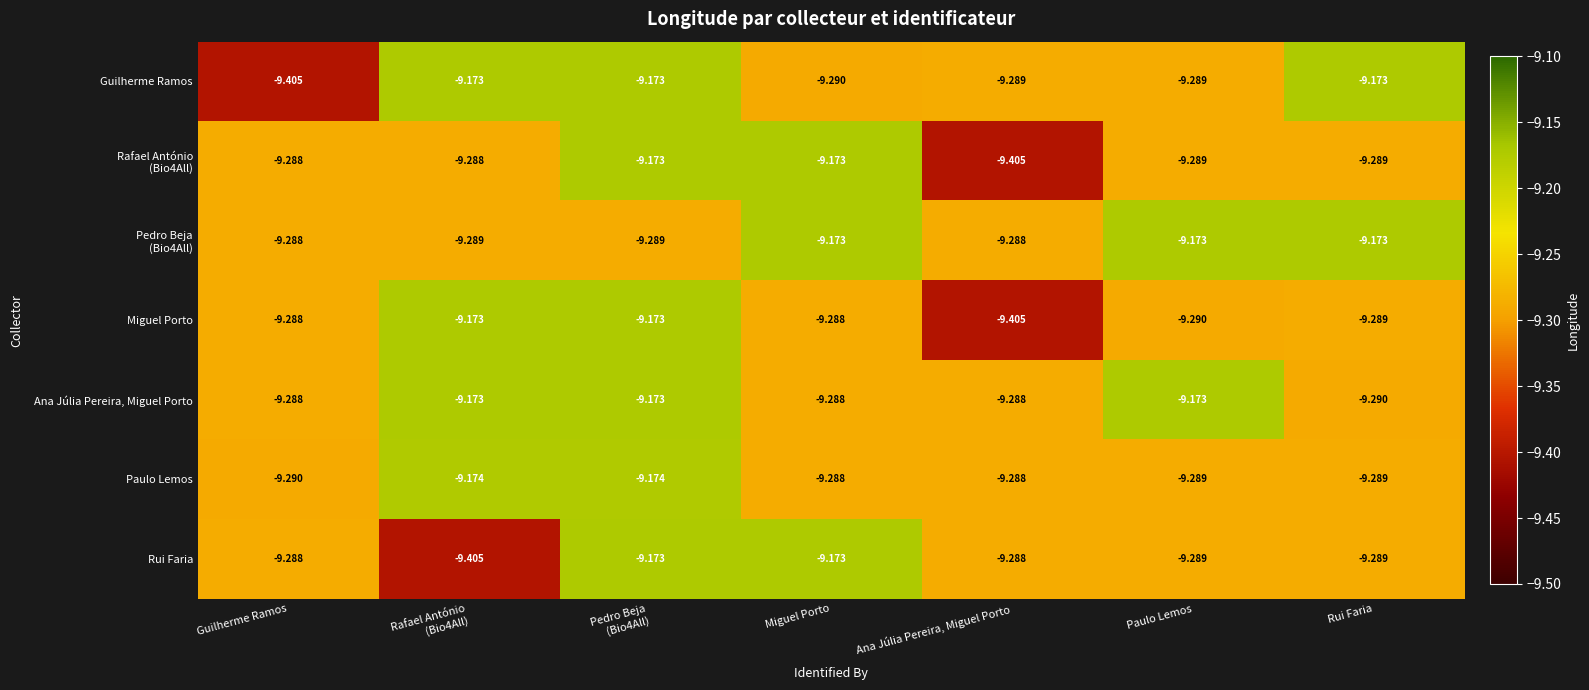

Which category has the lowest value in the Paulo Lemos series?

Guilherme Ramos